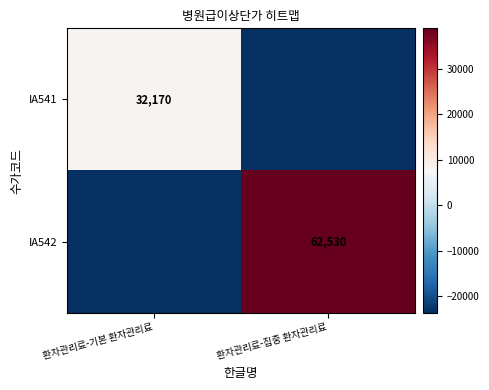

What is the spread (max minus min) of values at 환자관리료-집중 환자관리료?

62530